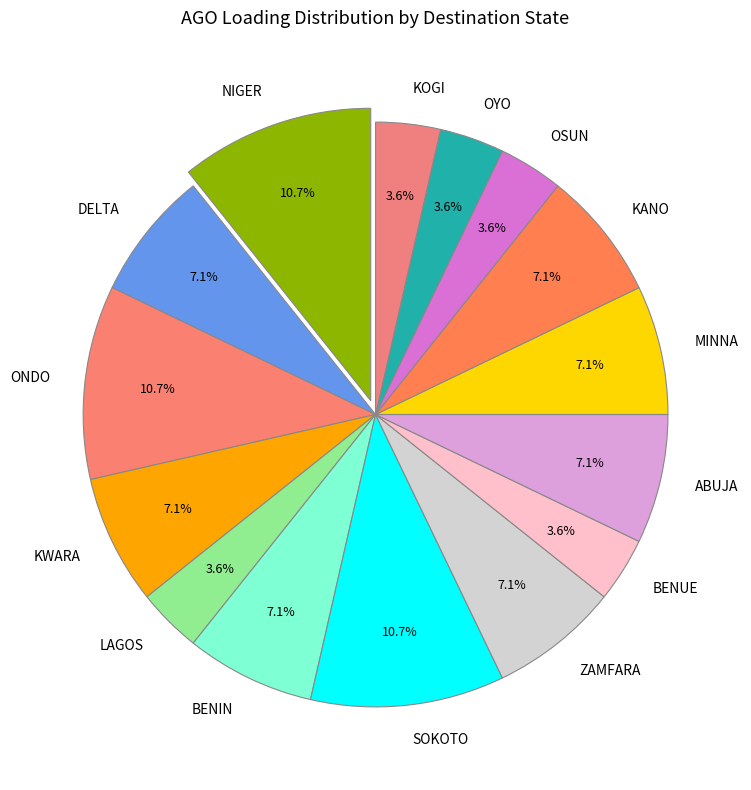

Count the number of slices in the pie.

15